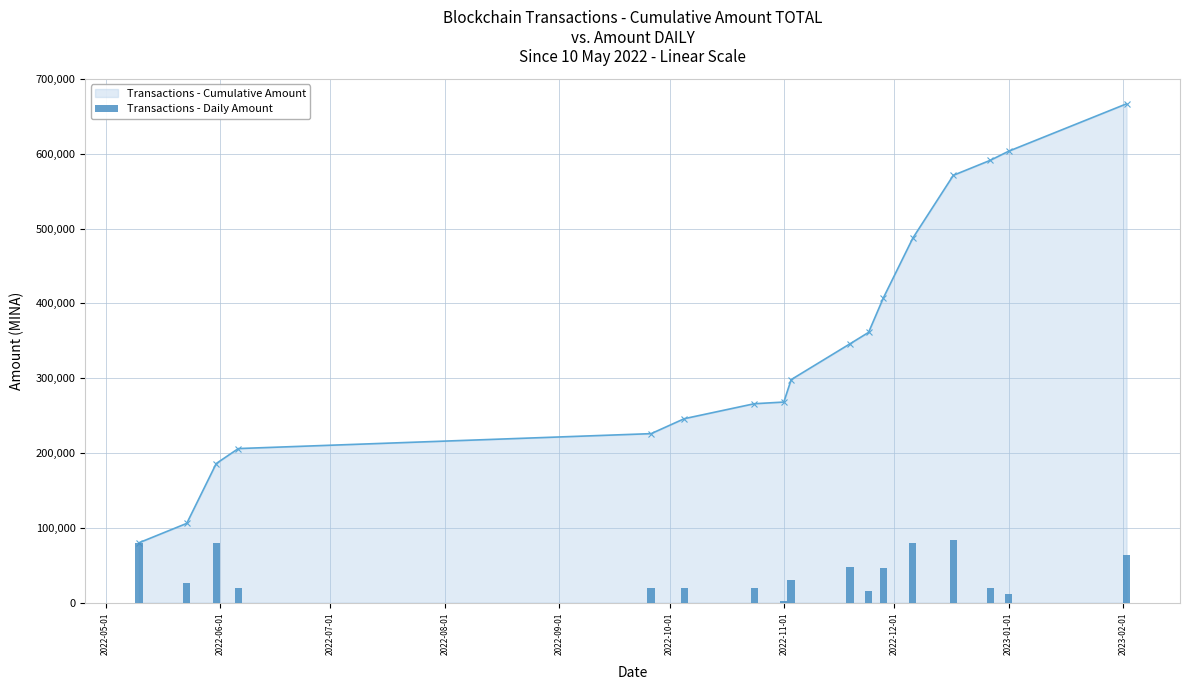

Are the bars grouped side by side (vs. stacked)?

No